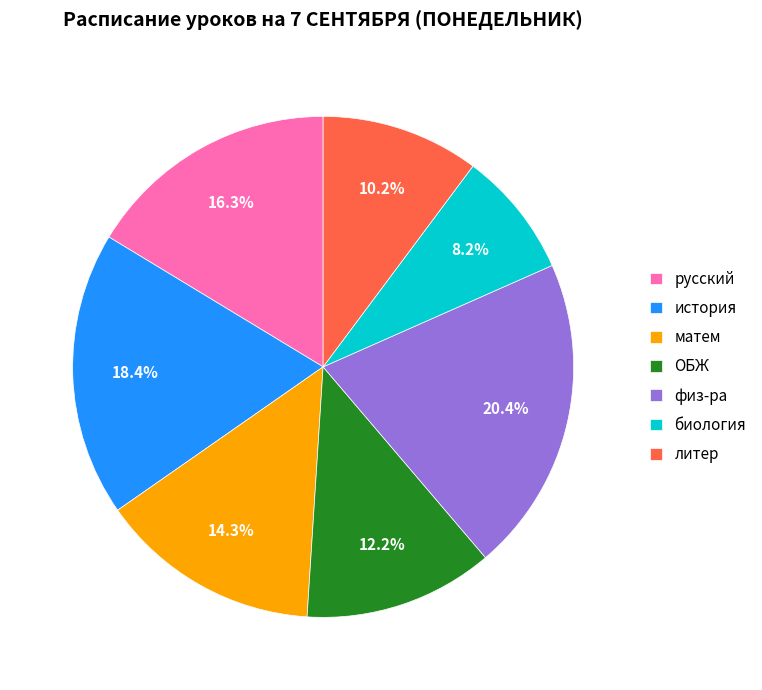

What percentage do биология and ОБЖ together represent?

20.4%